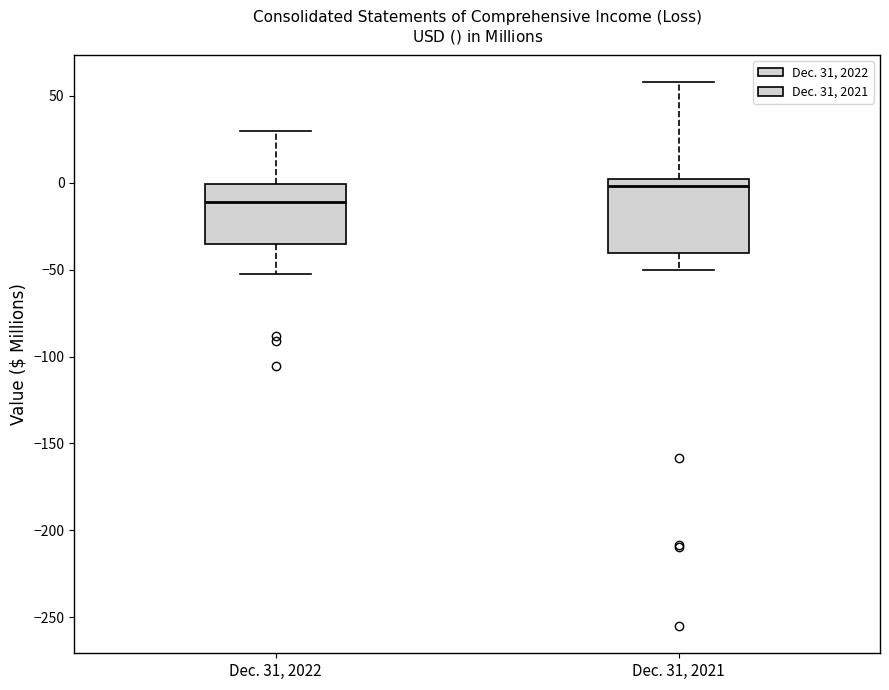

Where does the upper whisker of the box for Dec. 31, 2021 end on the y-axis? The values are not printed on the chart, so give them approximately, as read against the axis.

60